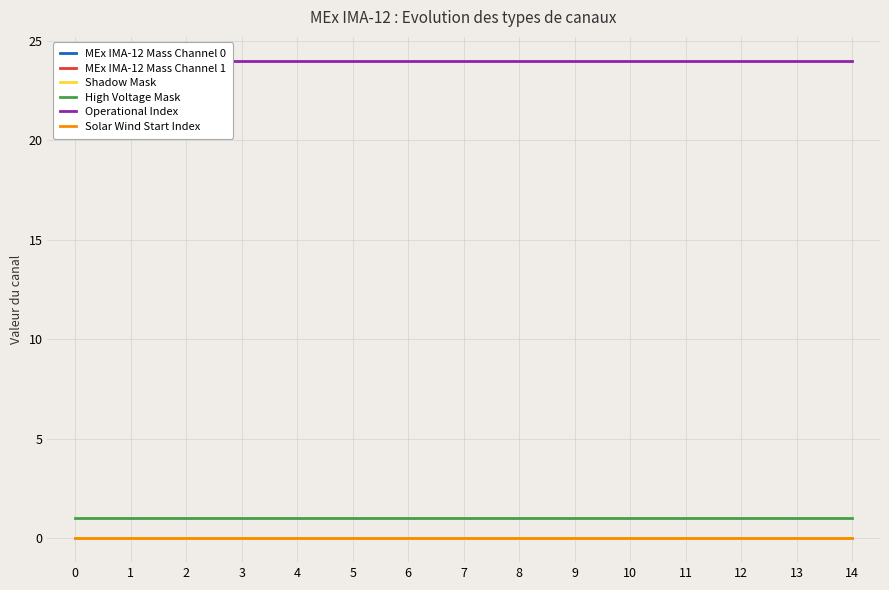

Between 8 and 3, which is larger?

8